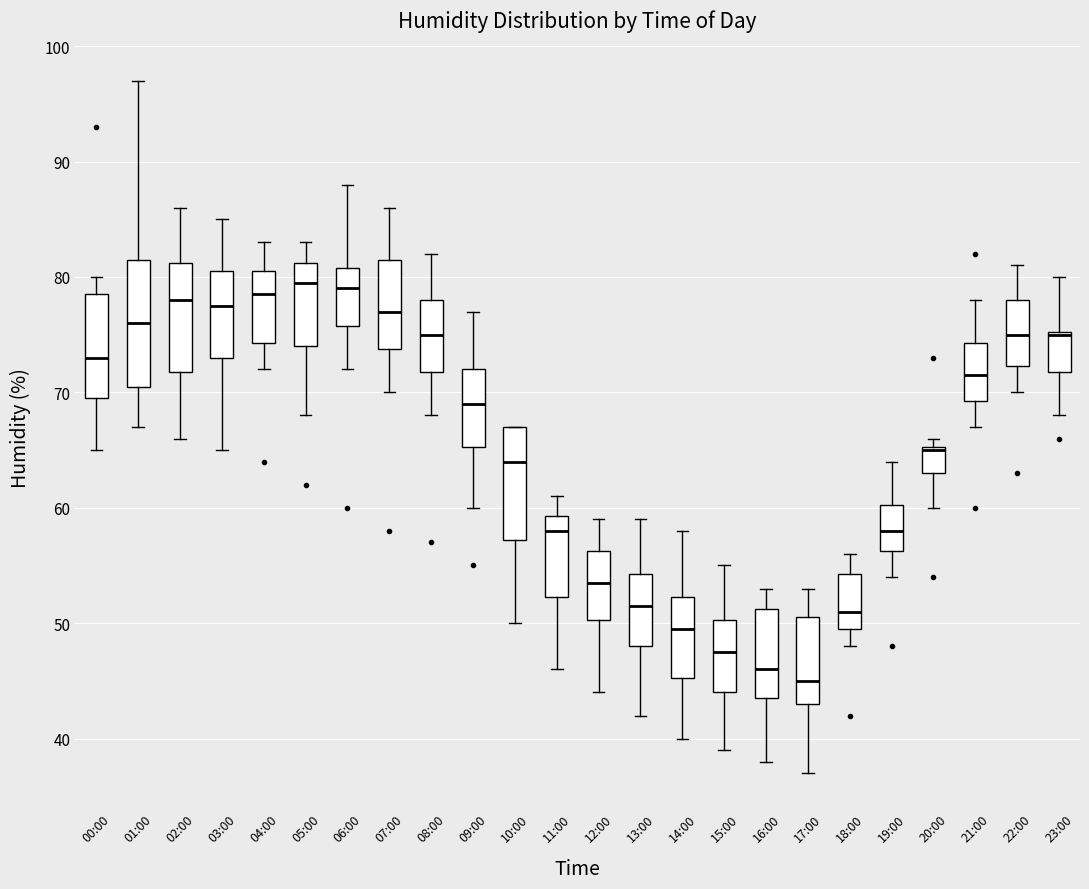

Which box is the tallest, from its lower edge to its upper edge?

01:00